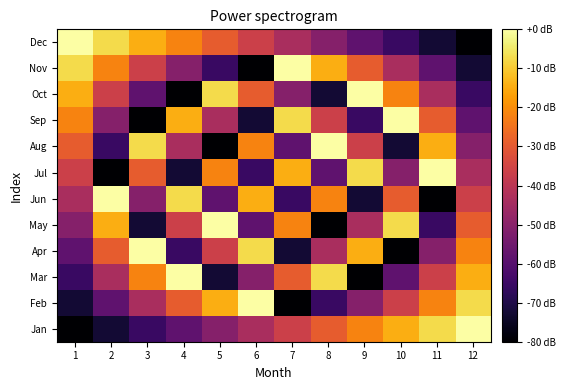

What is the spread (max minus min) of values at 1?

80.0